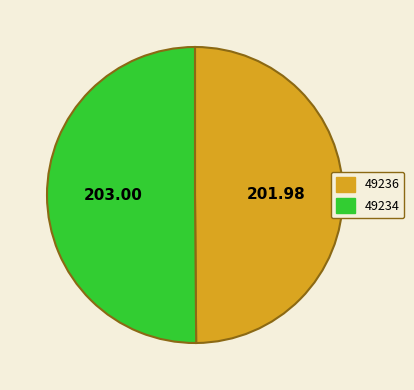

Is the sum of 49234 and 49236 greater than half?

Yes